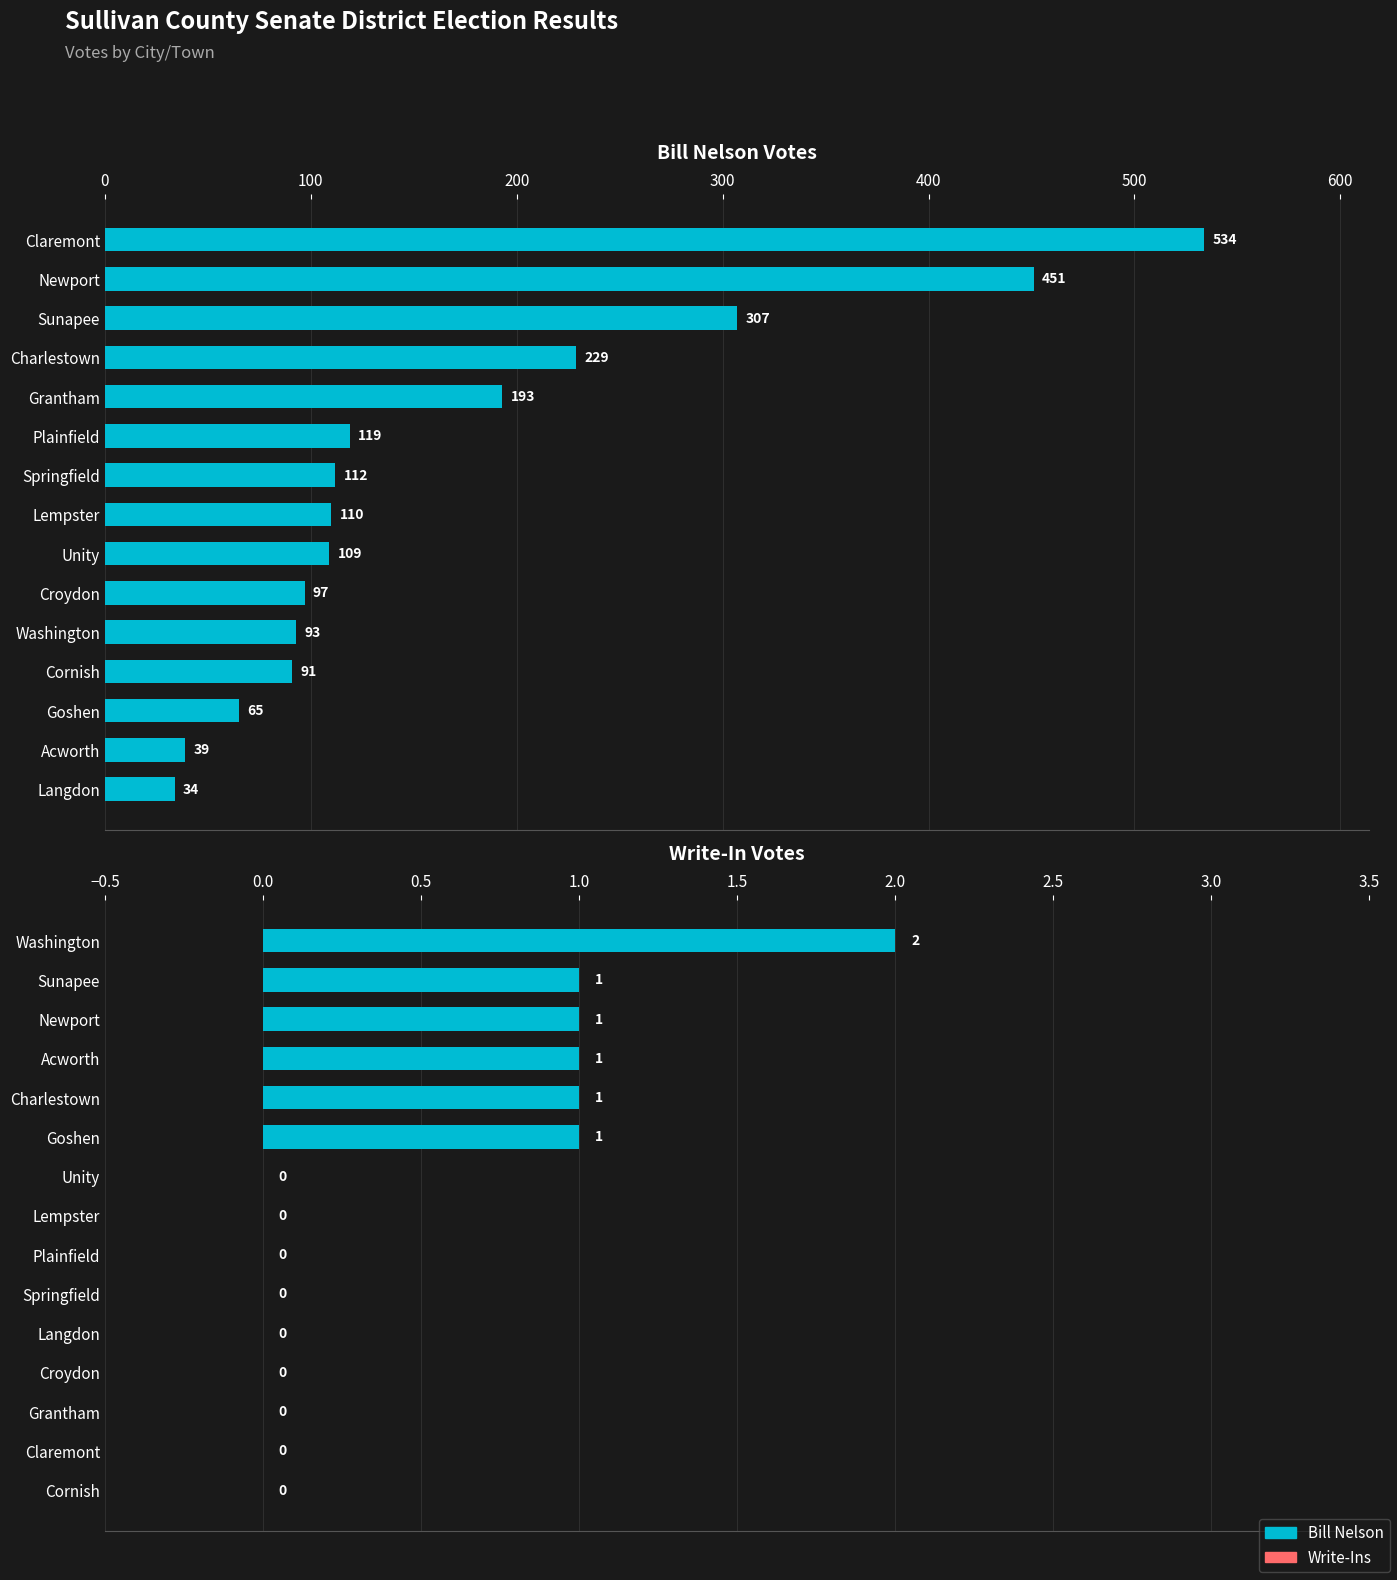

Which series has the largest total across all categories?

Bill Nelson